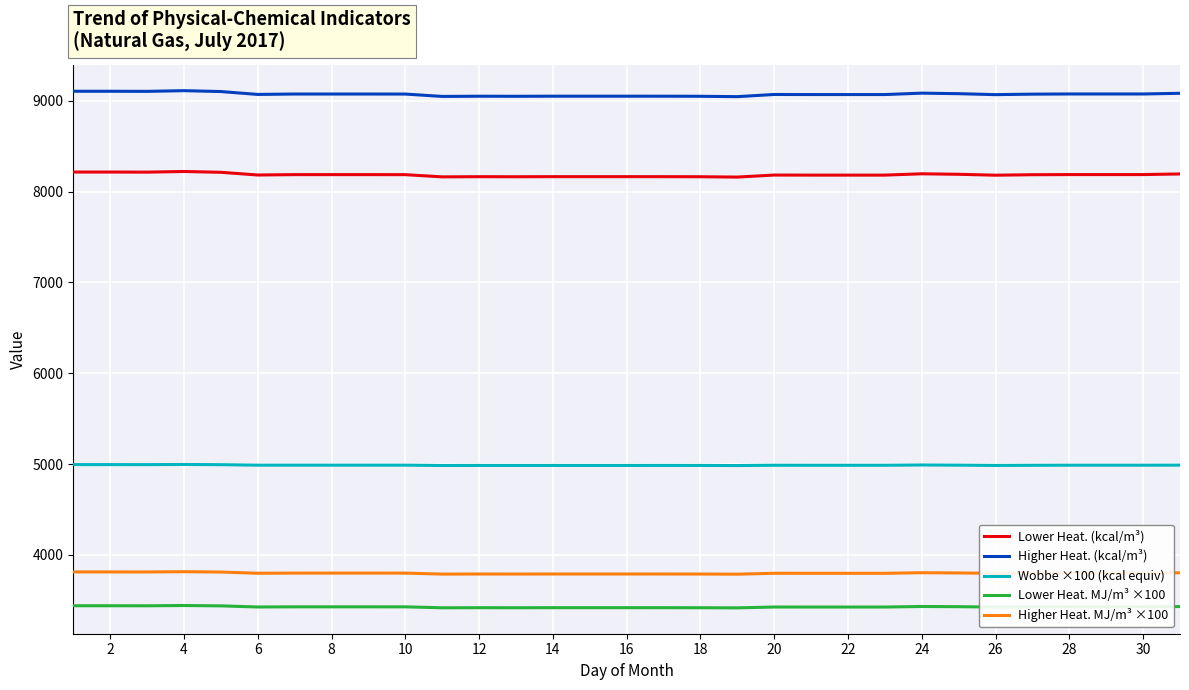

Count the number of data series in this chart.

5